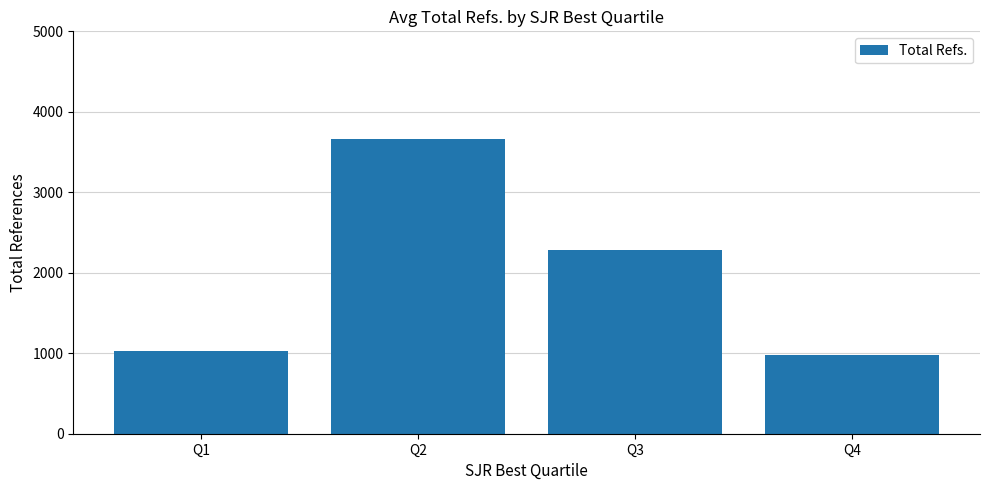

What is the difference between the values at Q4 and Q1?

47.9